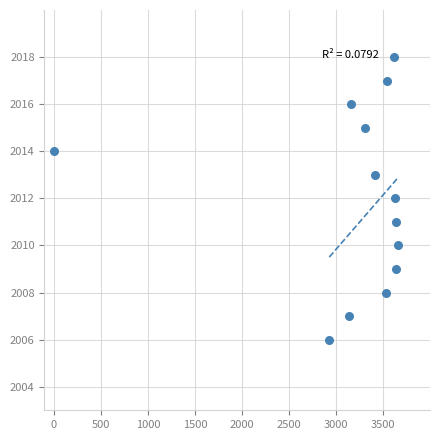

What is the range of X values (max minus min)?

3657